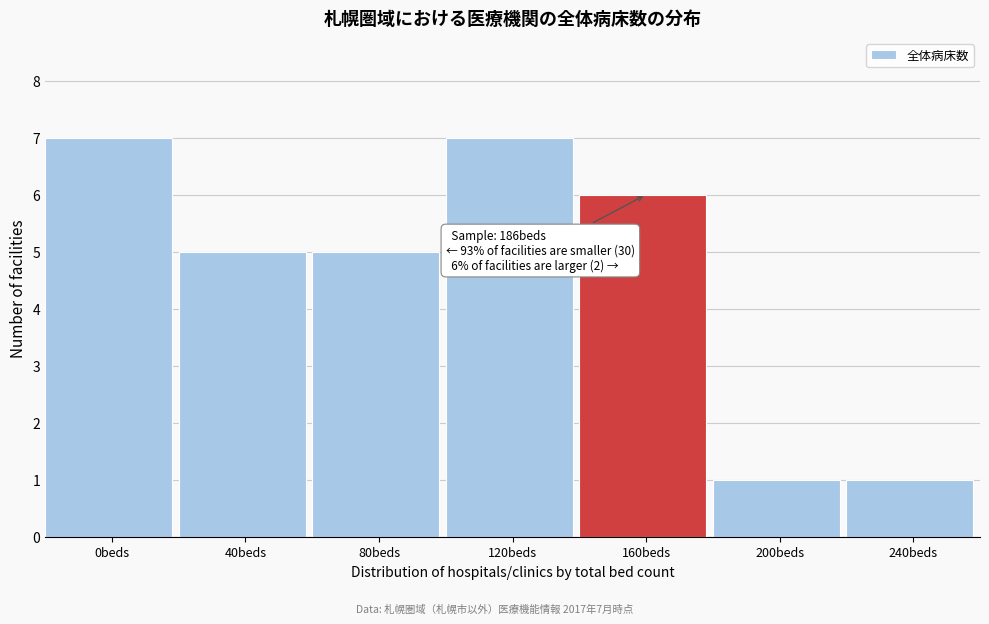

Reading left to right, what are all the values shown in this chart?

7	5	5	7	6	1	1